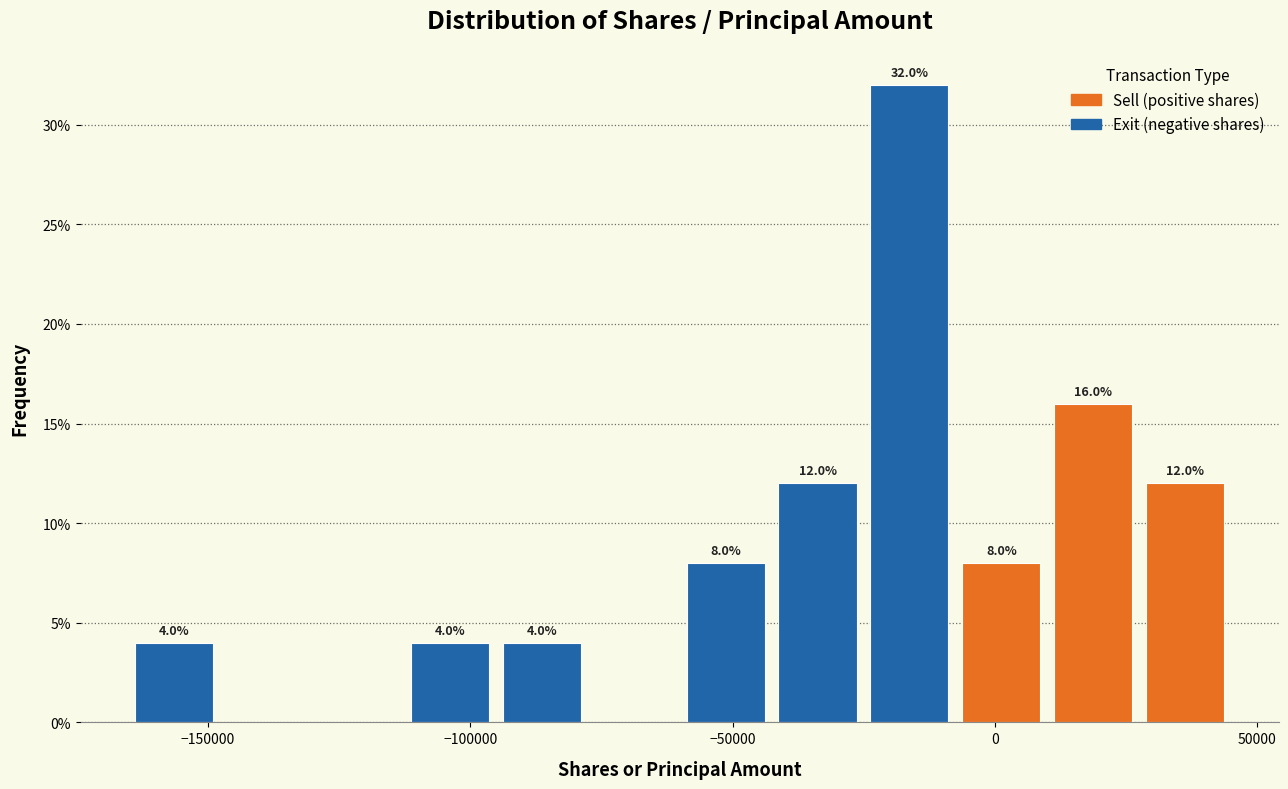

Read against the x-axis, roughly where is the centre of the tallest bar?

-15000